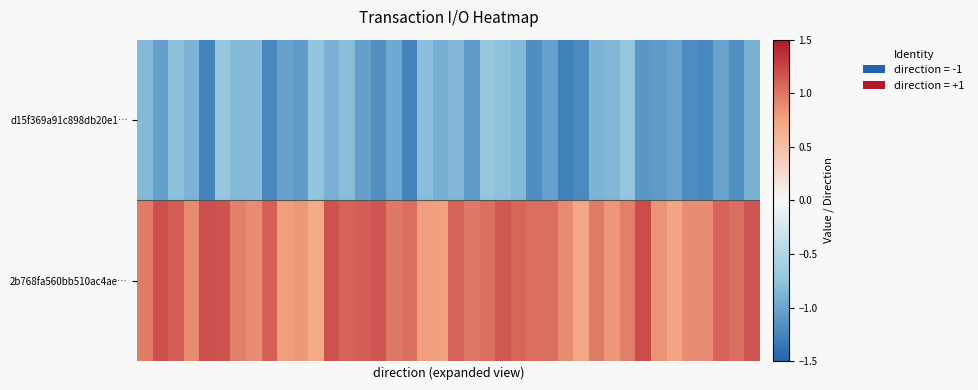

At which category is the sum across all series the highest?

5